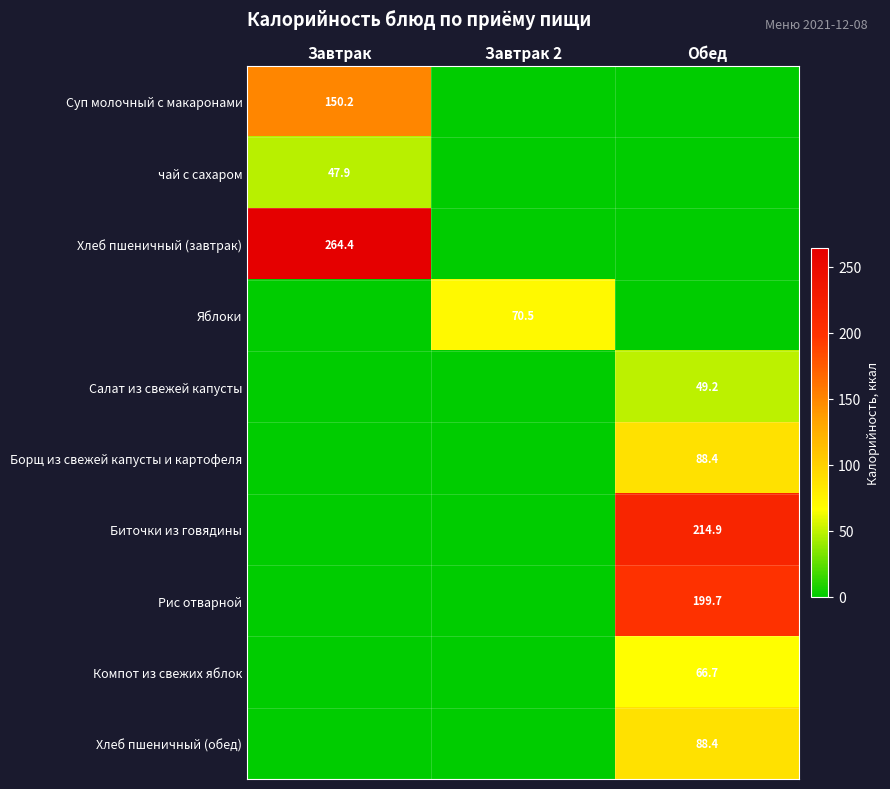

What is the total value across all series at Обед?

707.2